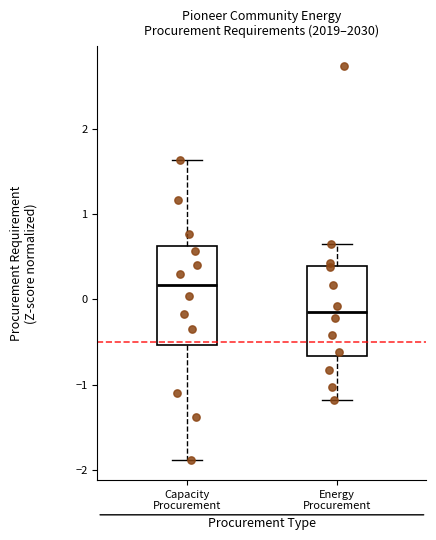

Reading left to right, transcribe this box plot: for each box, give where its median line is, the range the box spans, and where its two whiskers end, as read against the y-axis. The values are not printed on the chart, so give them approximately, as read against the axis.

Capacity Procurement: median 0.2, box -0.5 to 0.6, whiskers -1.9 to 1.6
Energy Procurement: median -0.1, box -0.7 to 0.4, whiskers -1.2 to 0.7